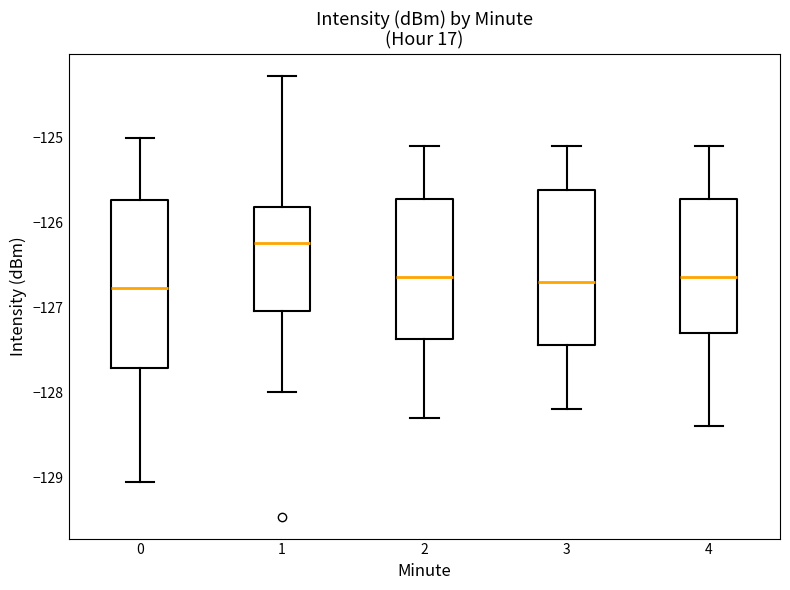

Where does the lower whisker of the box at x = 4 end on the y-axis? The values are not printed on the chart, so give them approximately, as read against the axis.

-128.4